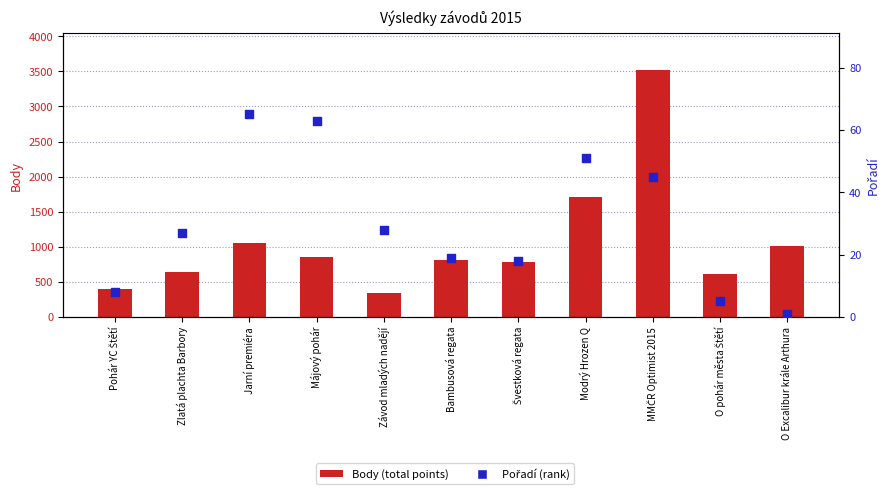

Which series reaches the minimum Y coordinate?

Pořadí (rank)